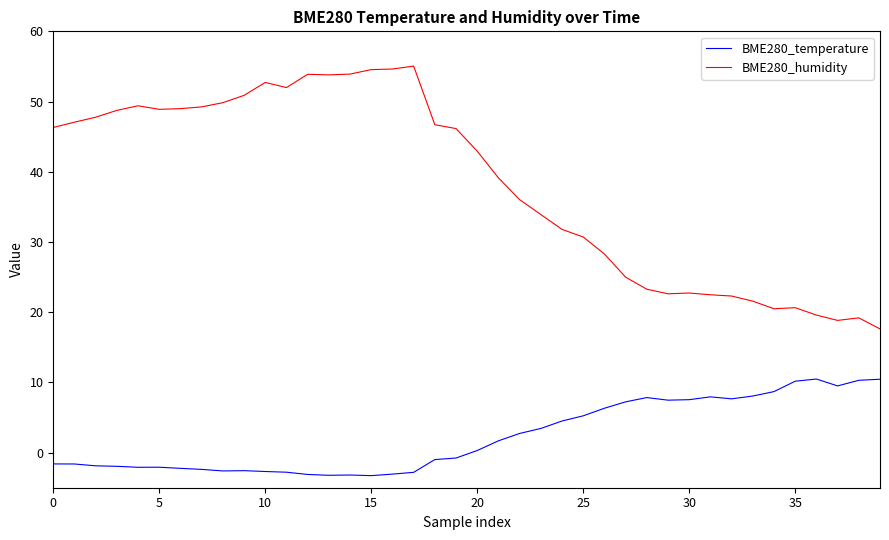

List the series in order of their overall mean, highest first.

BME280_humidity, BME280_temperature